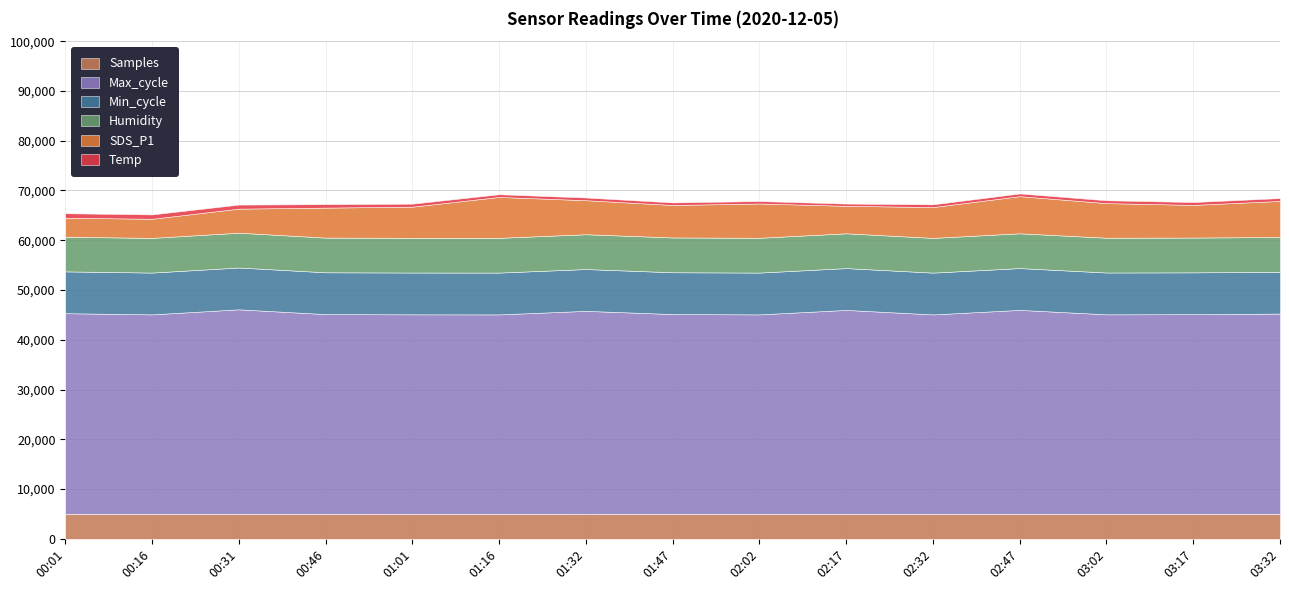

List the labels in order of SDS_P1 value, largest first.

01:16, 02:47, 03:32, 03:02, 02:02, 01:32, 03:17, 01:47, 01:01, 02:32, 00:46, 02:17, 00:31, 00:16, 00:01